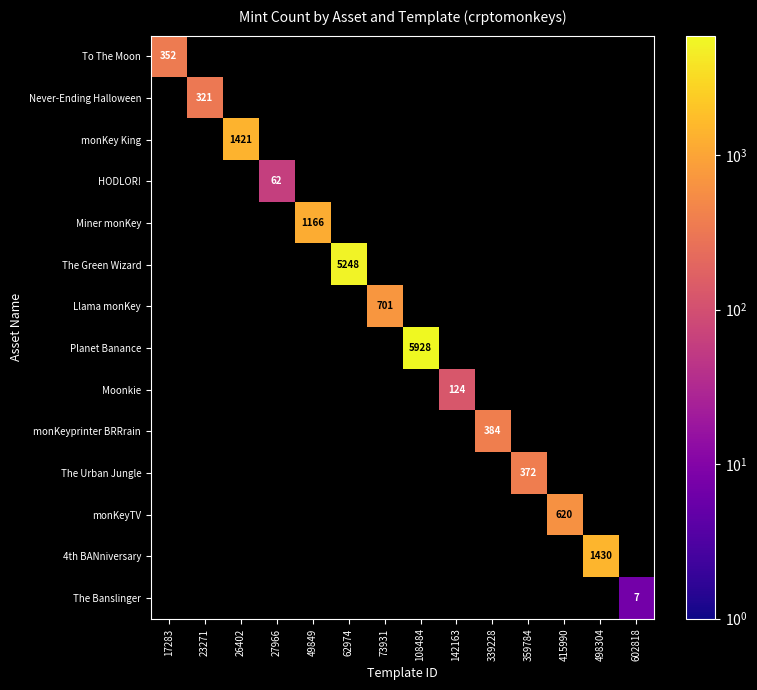

How many distinct data groups are displayed?

14